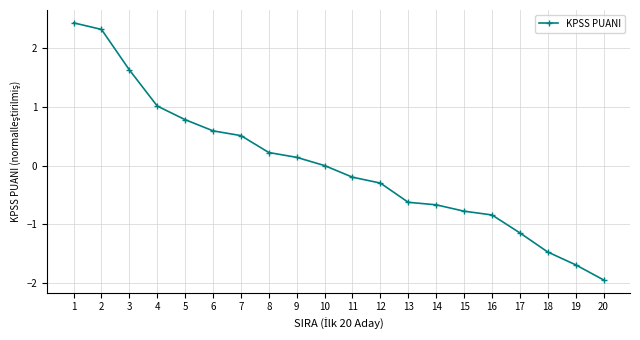

What is the greatest value displayed?

2.4